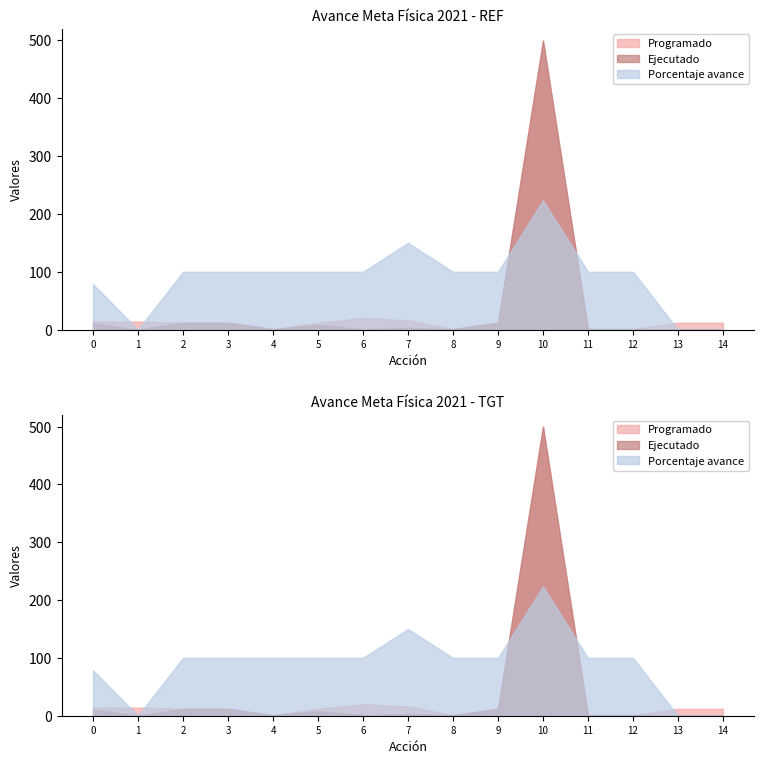

Which has a higher value, 4 or 9?

9